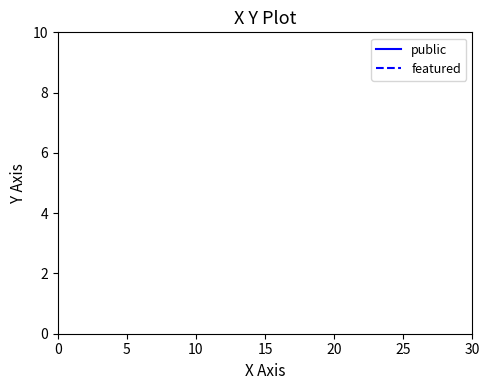

Which series has the largest total across all categories?

public